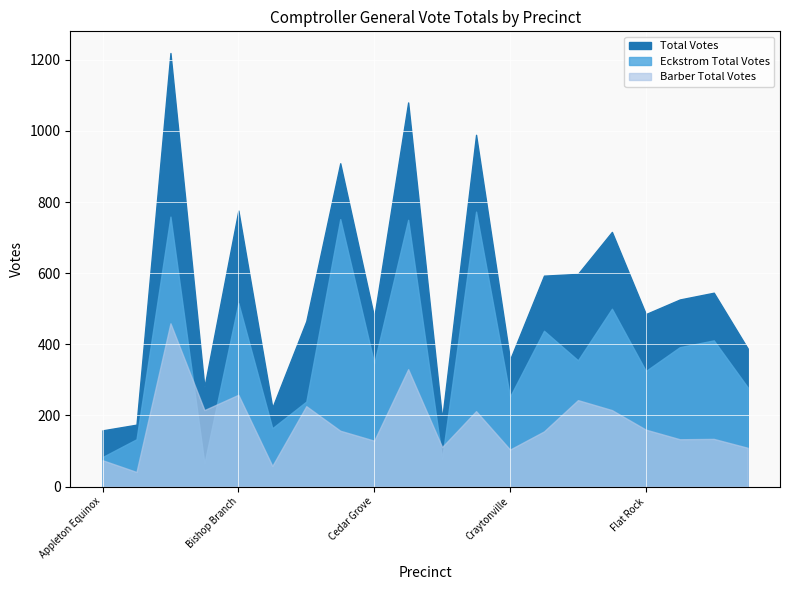

What is the spread (max minus min) of values at Concrete?

777